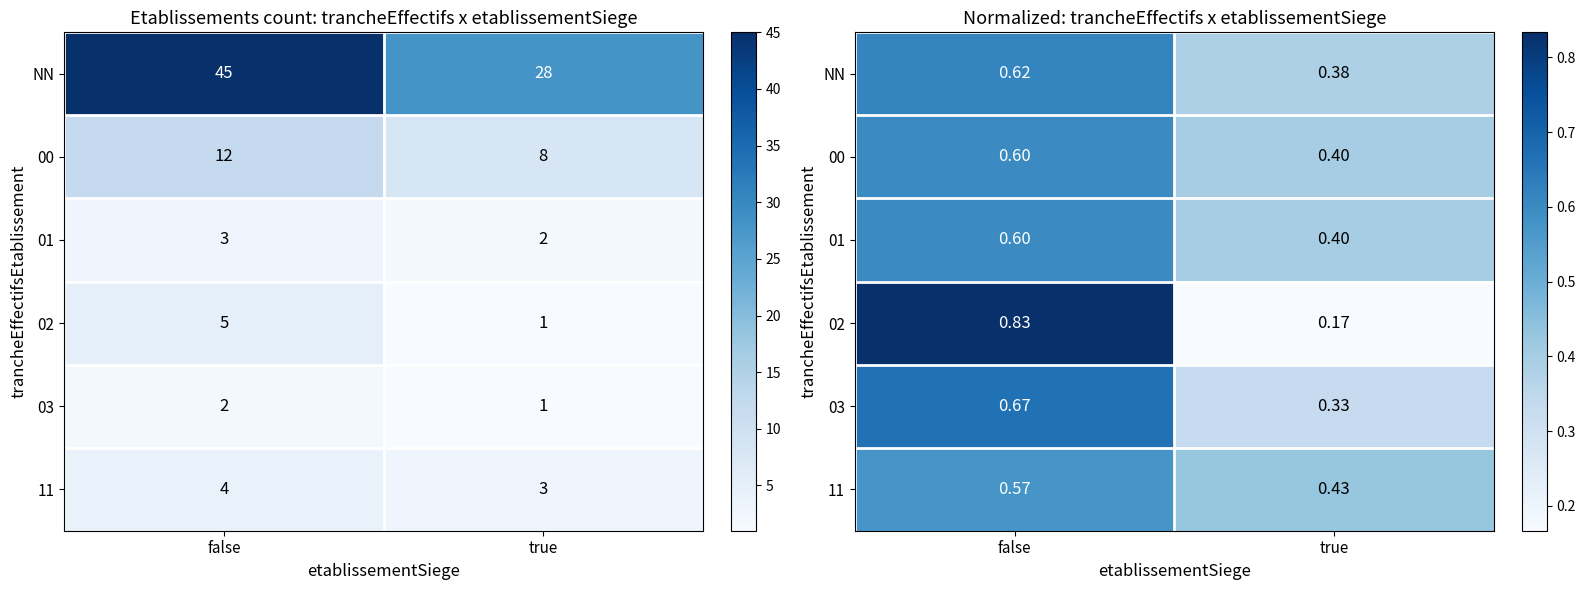

Which label corresponds to the largest value in the chart?

false